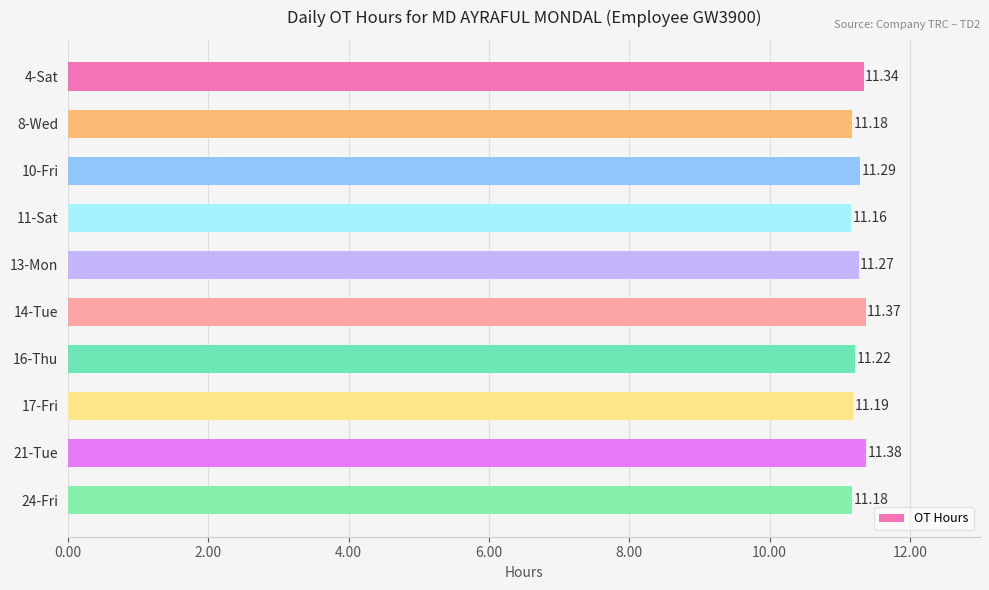

What is the average value?

11.3